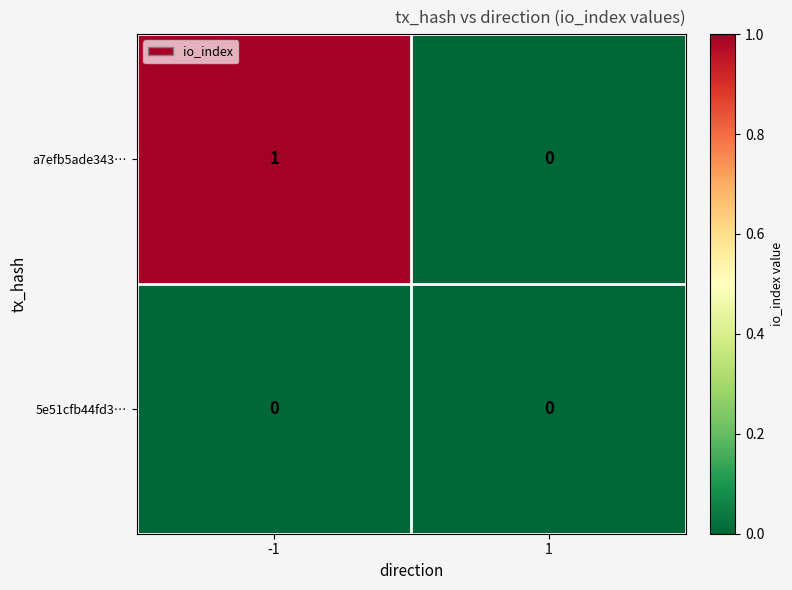

Which series has the largest total across all categories?

a7efb5ade343…